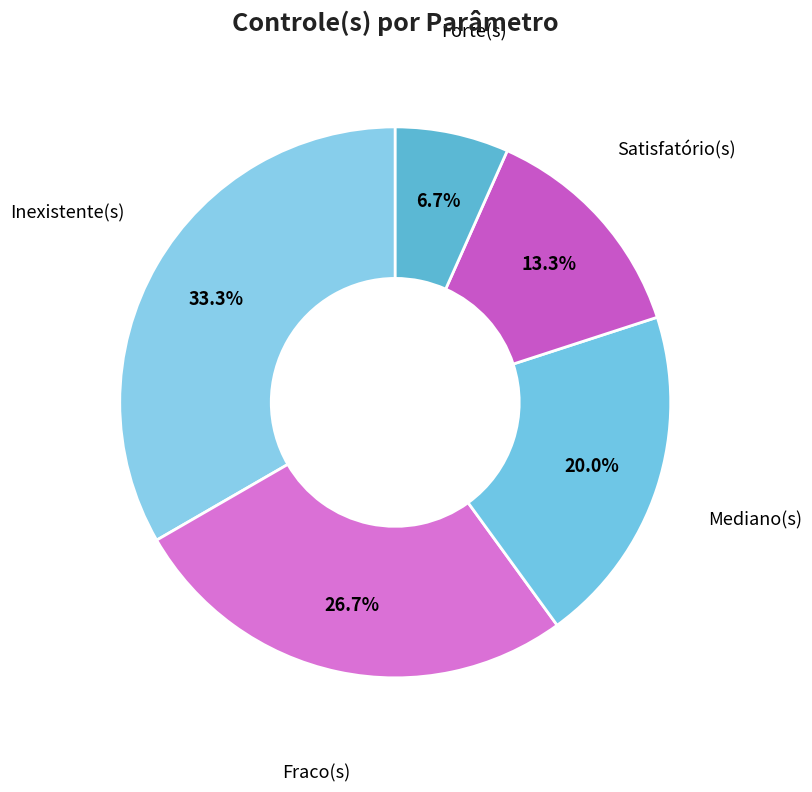

How many slices are in this pie chart?

5